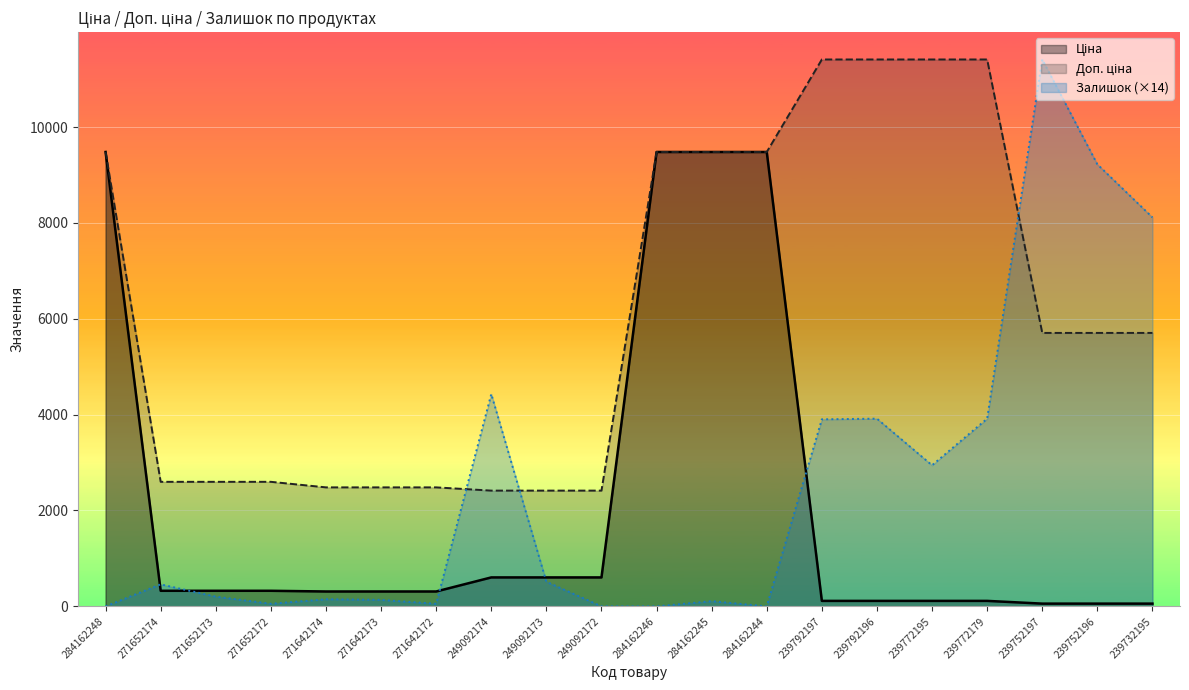

Which series has the largest total across all categories?

Доп. ціна